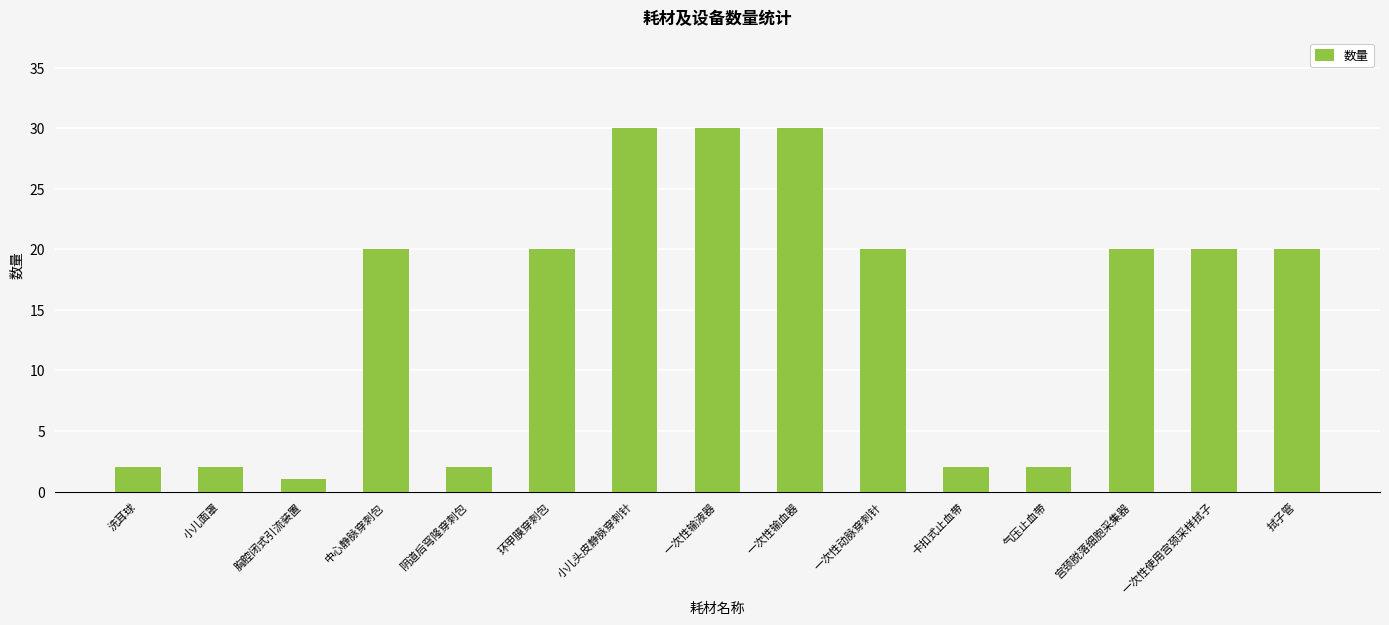

Reading left to right, extract all data points from this chart.

洗耳球=2	小儿面罩=2	胸腔闭式引流装置=1	中心静脉穿刺包=20	阴道后穹隆穿刺包=2	环甲膜穿刺包=20	小儿头皮静脉穿刺针=30	一次性输液器=30	一次性输血器=30	一次性动脉穿刺针=20	卡扣式止血带=2	气压止血带=2	宫颈脱落细胞采集器=20	一次性使用宫颈采样拭子=20	拭子管=20